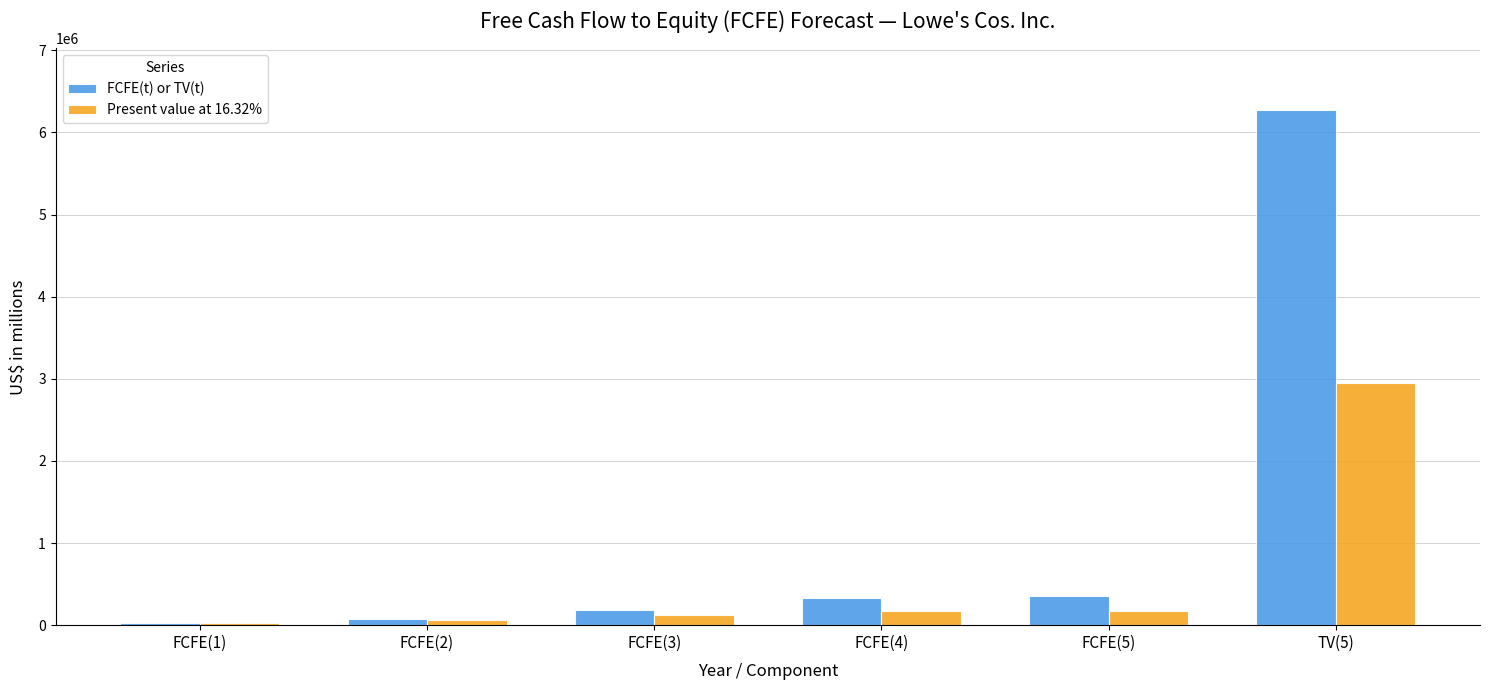

Which series has the largest range (max minus min)?

FCFE(t) or TV(t)